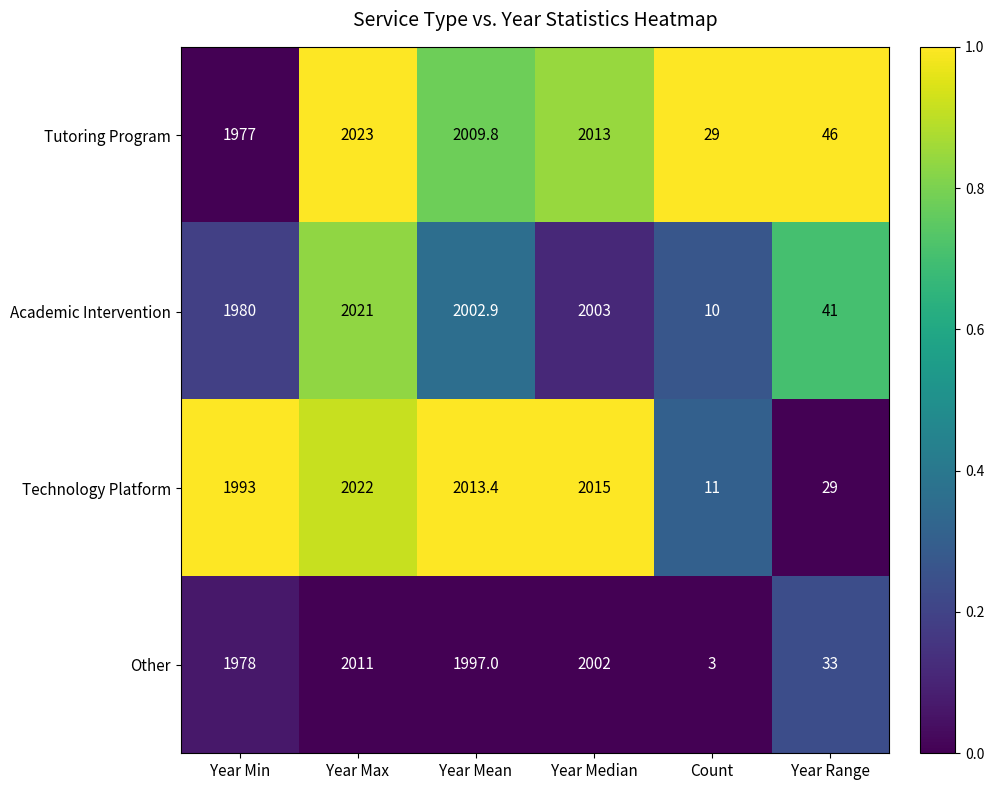

The Tutoring Program series shows 726.2 at Year Mean. True or false?

False